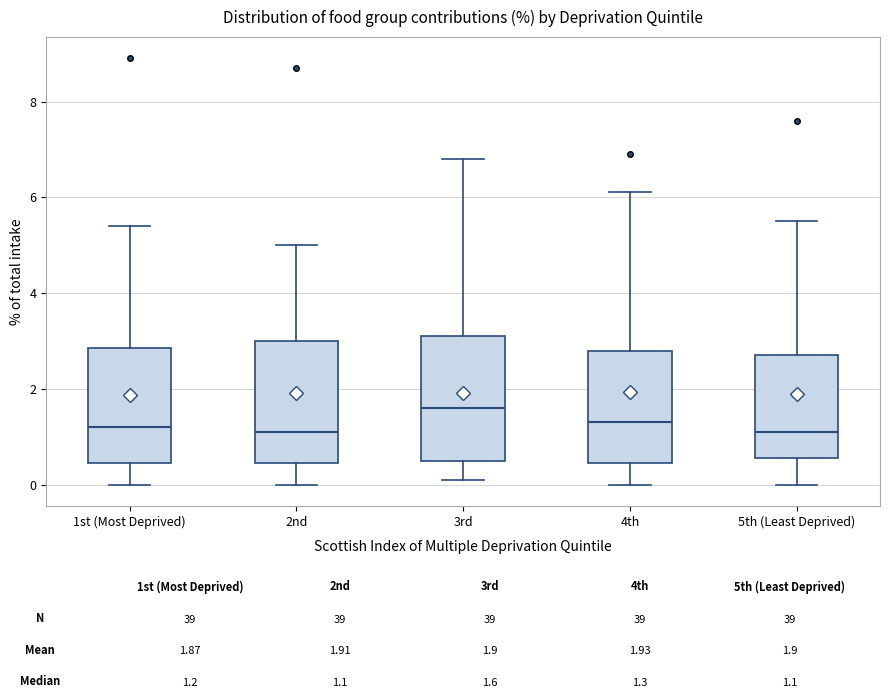

Reading left to right, transcribe this box plot: for each box, give where its median line is, the range the box spans, and where its two whiskers end, as read against the y-axis. The values are not printed on the chart, so give them approximately, as read against the axis.

1st (Most Deprived): median 1.2, box 0.4 to 2.8, whiskers 0.0 to 5.4
2nd: median 1.2, box 0.4 to 3.0, whiskers 0.0 to 5.0
3rd: median 1.6, box 0.6 to 3.2, whiskers 0.2 to 6.8
4th: median 1.4, box 0.4 to 2.8, whiskers 0.0 to 6.2
5th (Least Deprived): median 1.2, box 0.6 to 2.8, whiskers 0.0 to 5.6